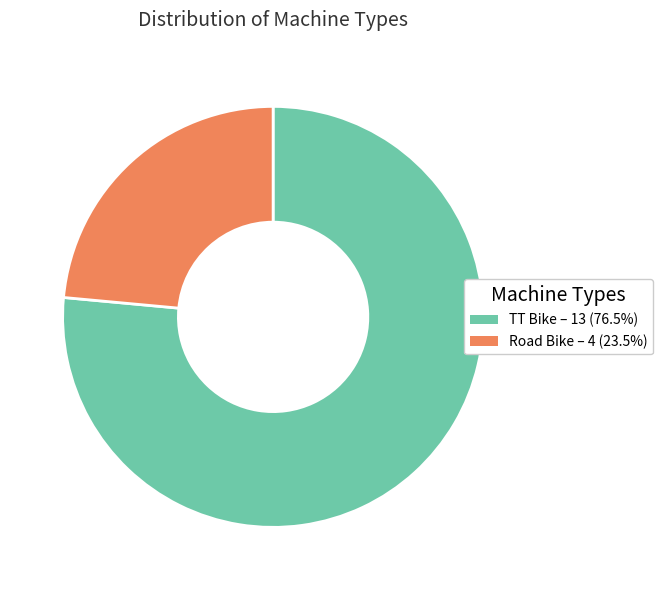

Which slice represents more than half of the pie?

TT Bike